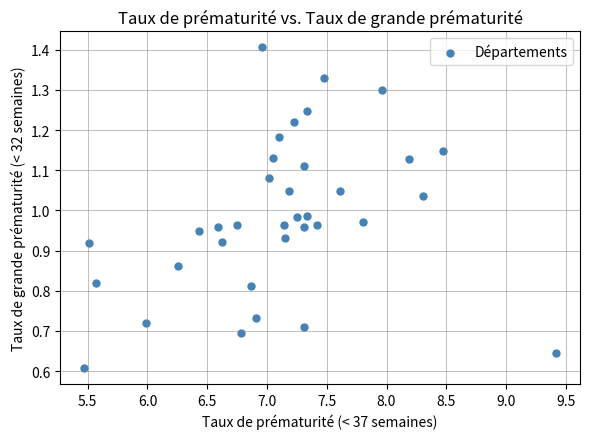

What is the range of X values (max minus min)?

4.0